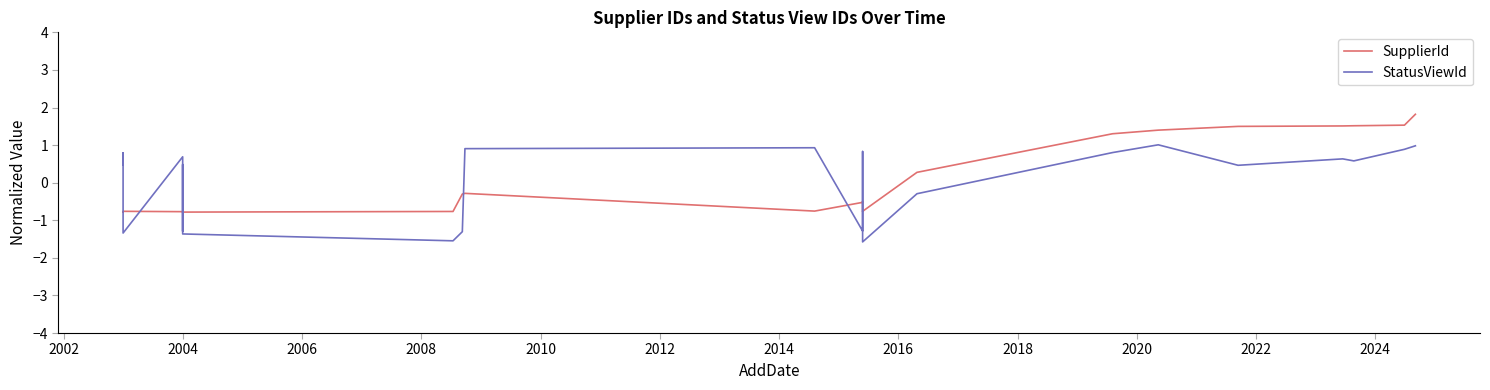

What is the label of the 14th point from the right?

2020